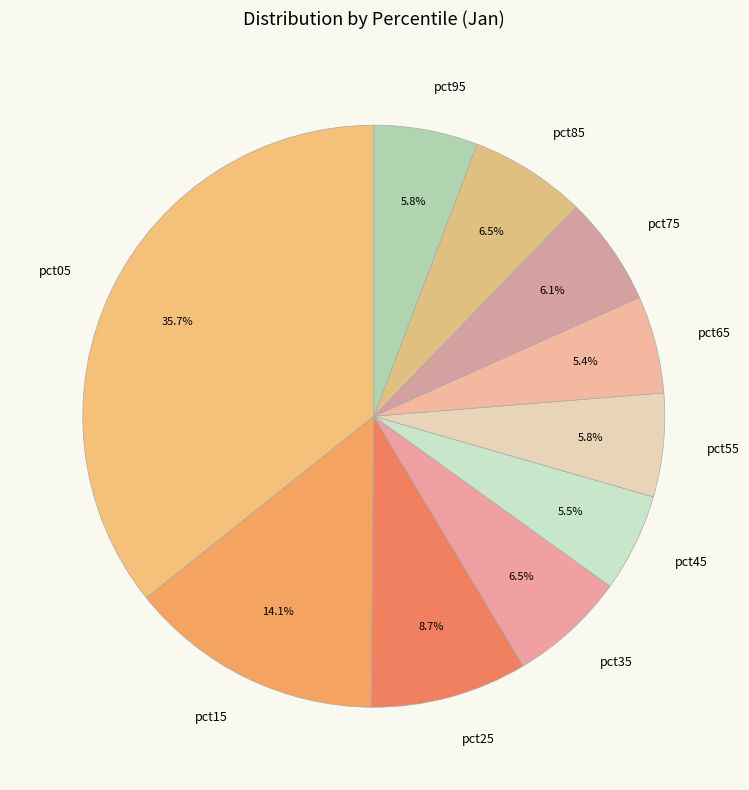

To the nearest percent, what percentage of the pie is pct15?

14%